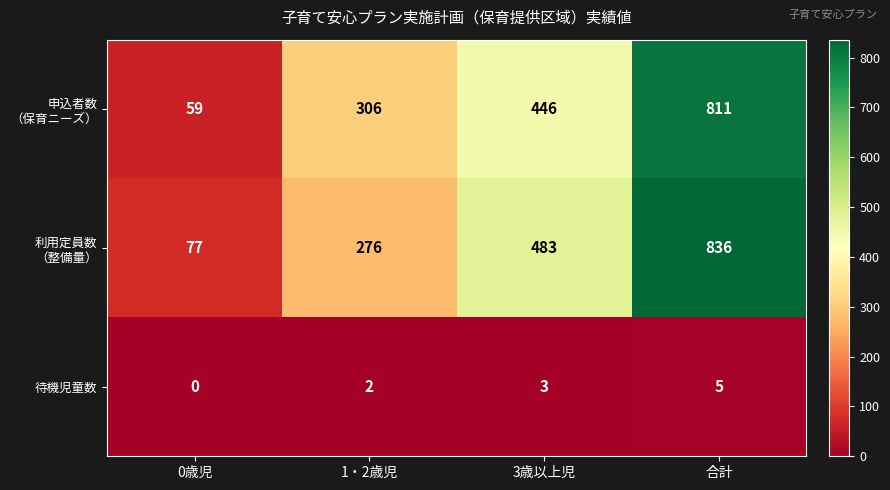

What is the sum of the 待機児童数 values at 1・2歳児 and 合計?

7